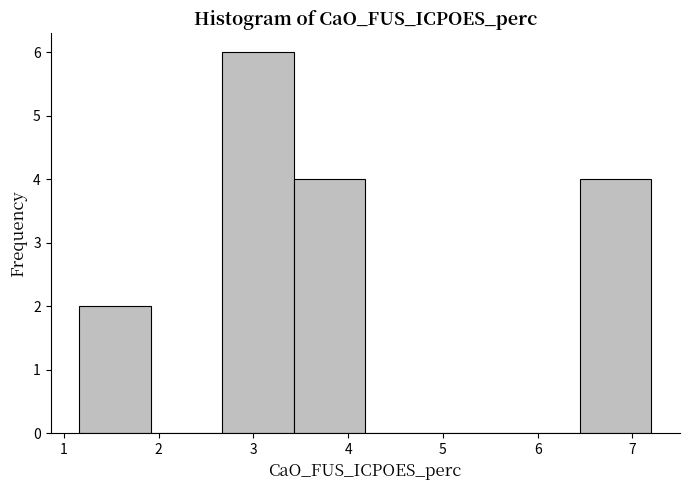

Reading left to right, list every bar in this chart as the range it spans on the x-axis followed by its height. Neither the bar edges nor the heights are printed on the chart, so give them approximately, as read against the axes.

1.2 to 1.9: 2
1.9 to 2.7: 0
2.7 to 3.4: 6
3.4 to 4.2: 4
4.2 to 4.9: 0
4.9 to 5.7: 0
5.7 to 6.4: 0
6.4 to 7.2: 4